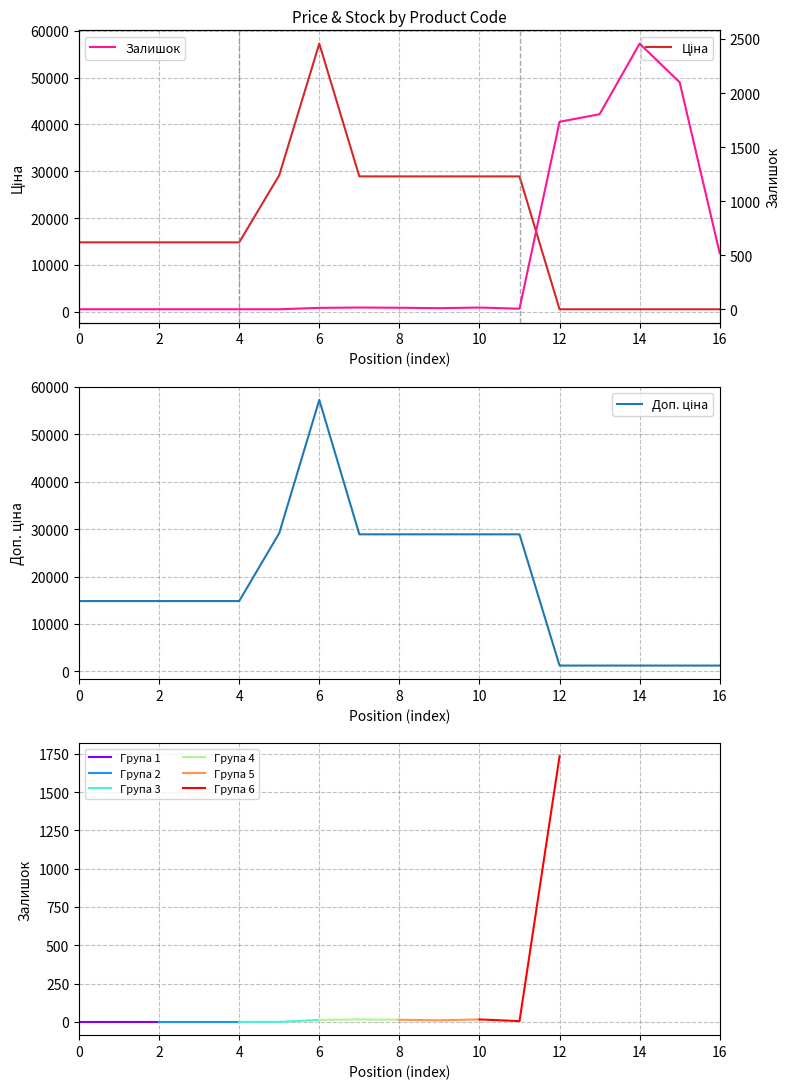

Between 6 and 12, which series saw the biggest shift?

Ціна